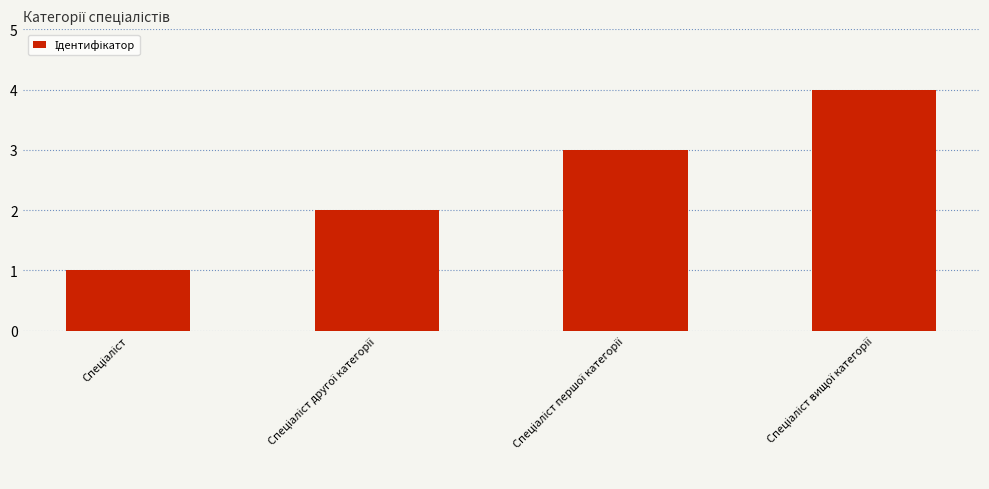

What is the sum of all values?

10